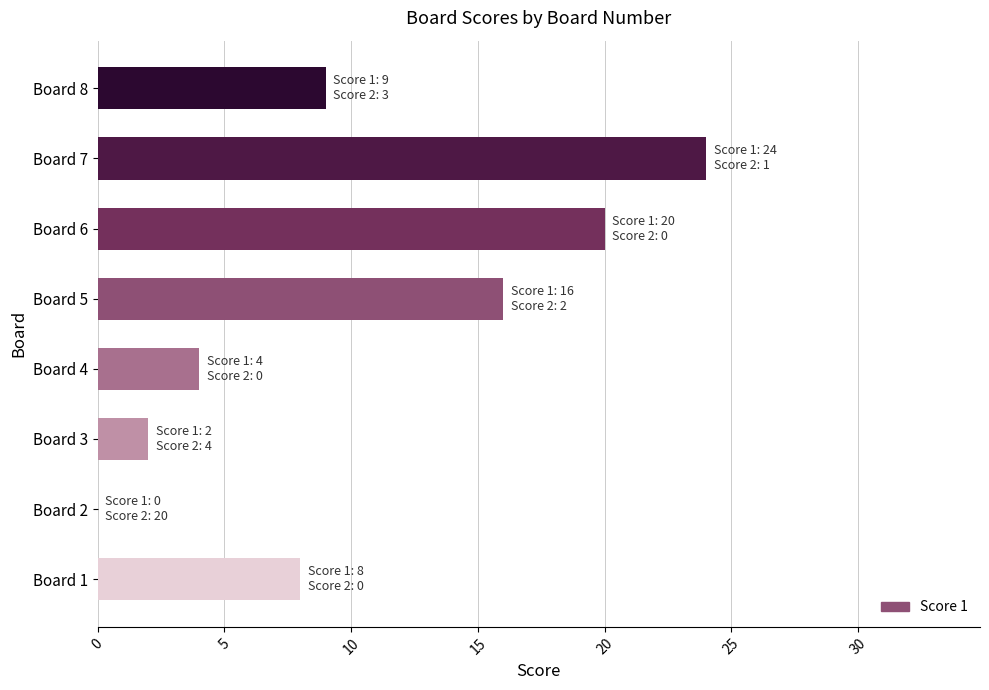

What is the average value?

10